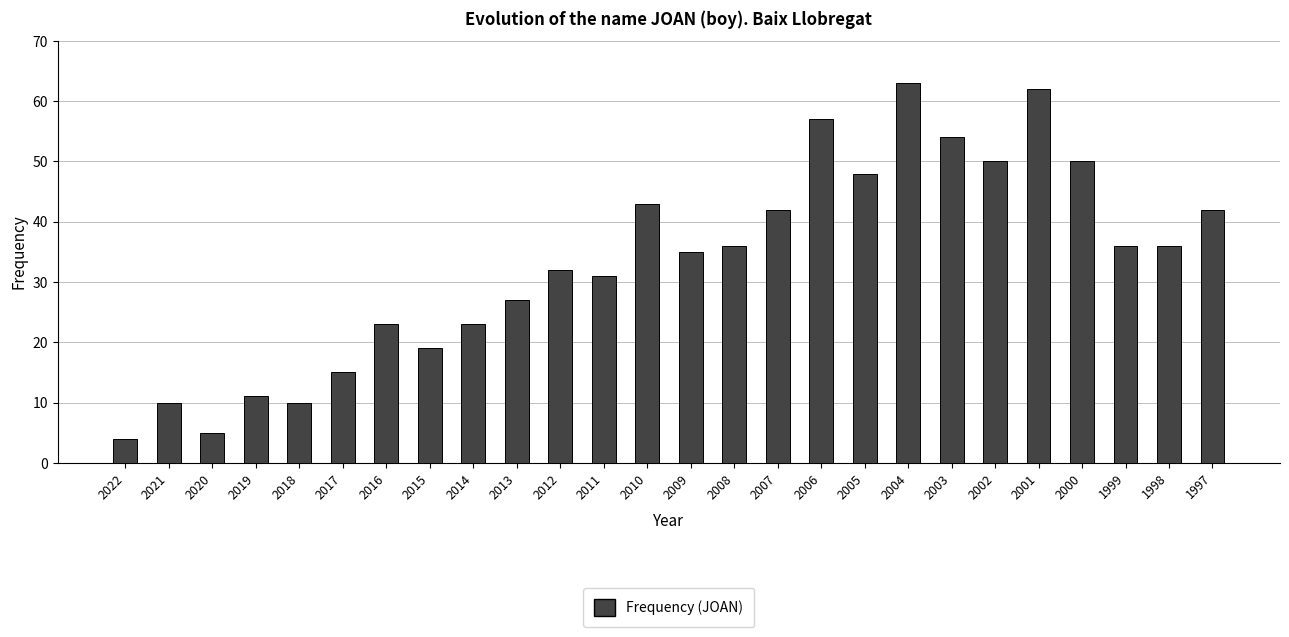

What is the ratio of the value at 2006 to the value at 2013?

2.1